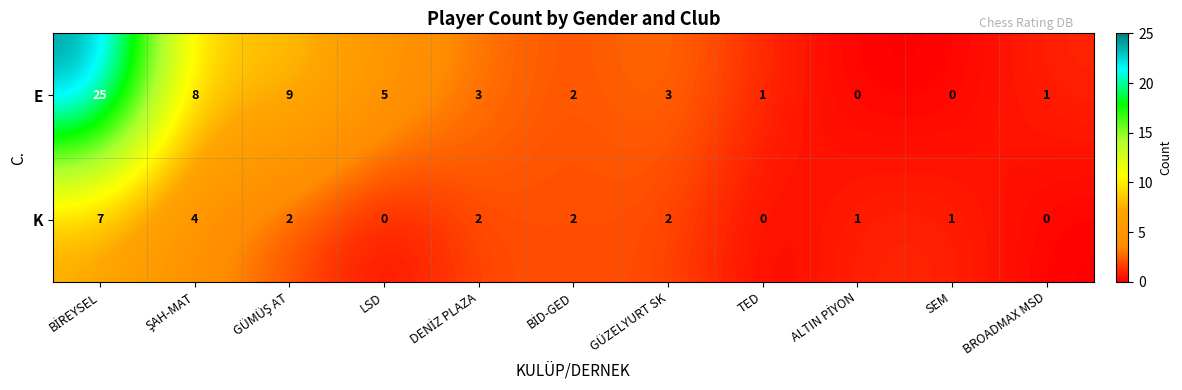

Which series has the largest total across all categories?

E